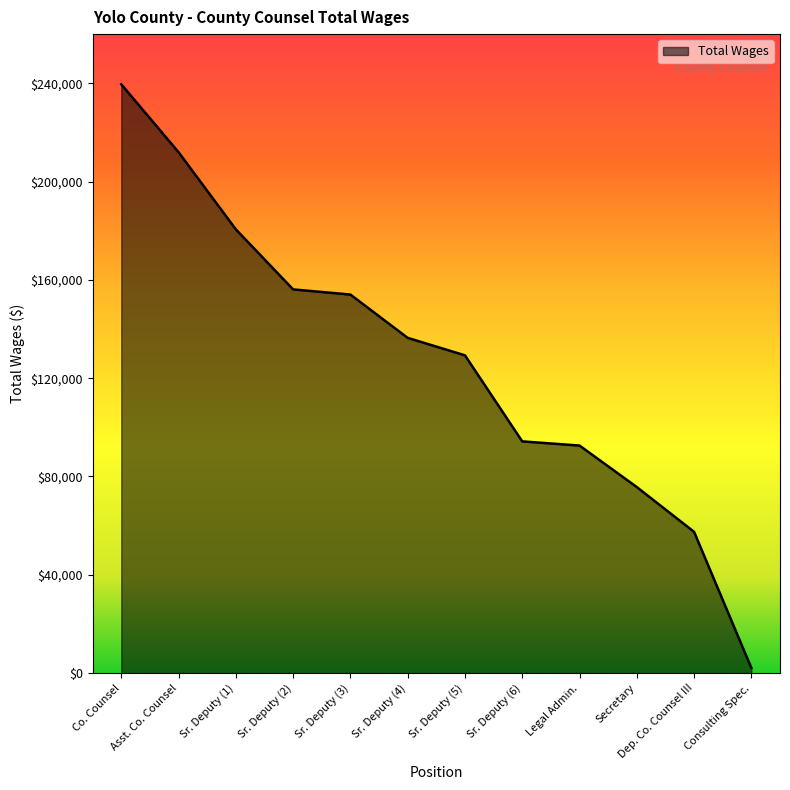

What is the change in value from Co. Counsel to Dep. Co. Counsel III?

-182095